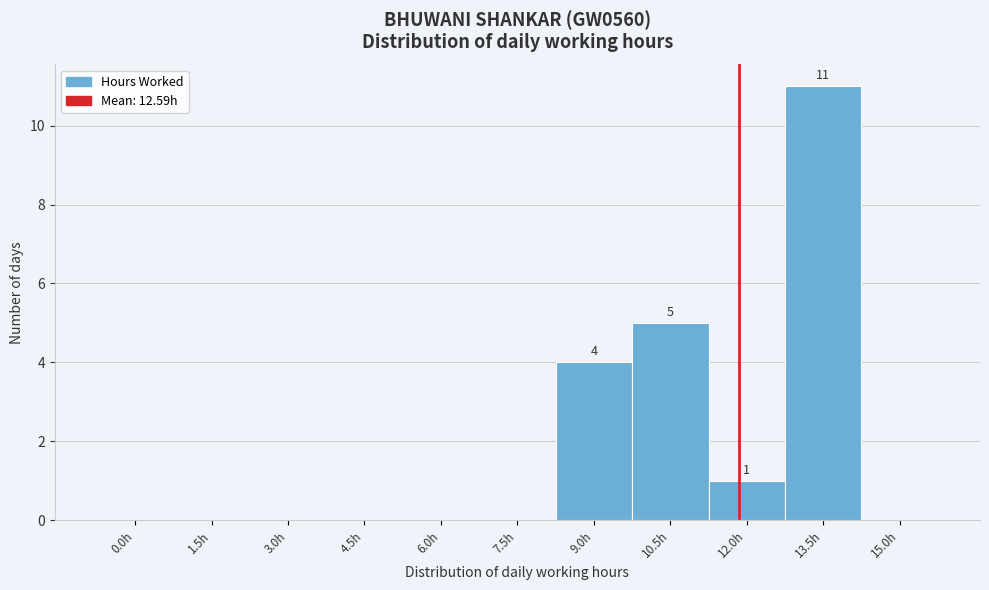

Reading left to right, list all the values displayed in this chart.

0.0h=0	1.5h=0	3.0h=0	4.5h=0	6.0h=0	7.5h=0	9.0h=4	10.5h=5	12.0h=1	13.5h=11	15.0h=0